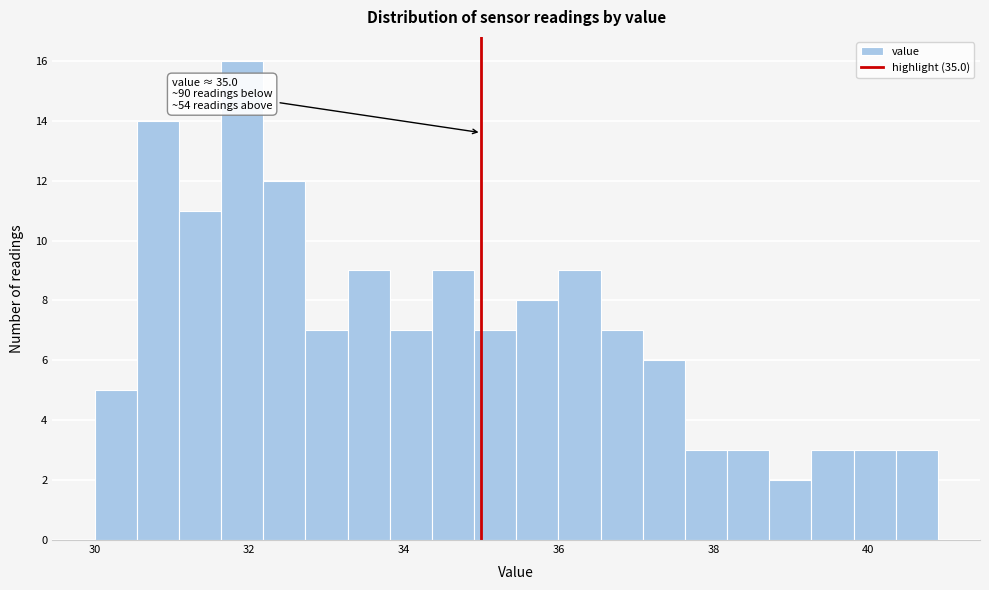

Read against the x-axis, roughly where is the centre of the tallest bar?

32.0